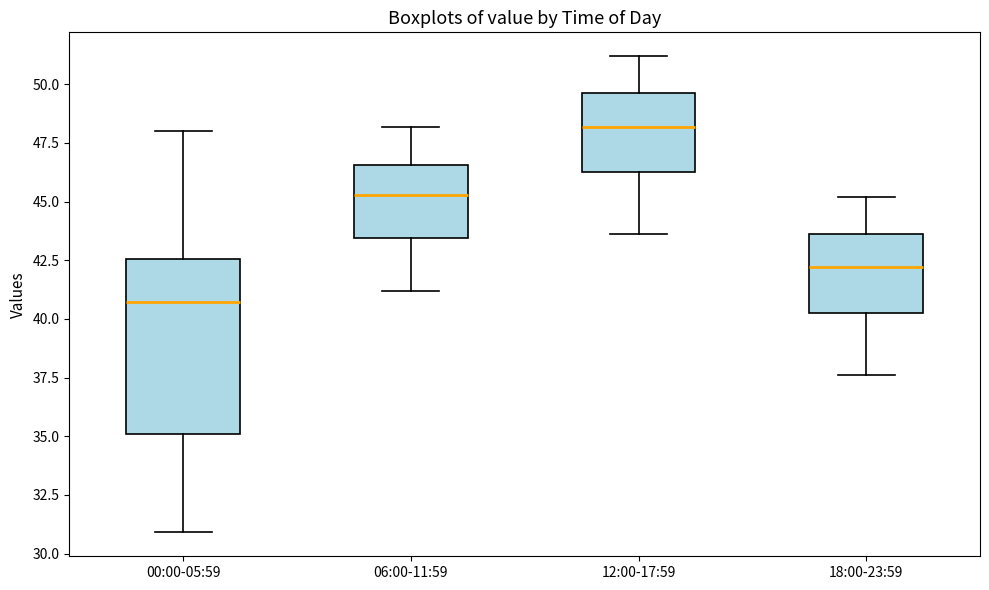

Where does the lower whisker of the box for 00:00-05:59 end on the y-axis? The values are not printed on the chart, so give them approximately, as read against the axis.

31.0